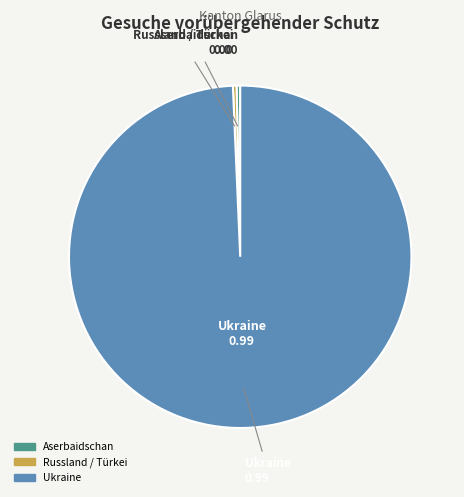

Which category has the biggest portion of the pie?

Ukraine